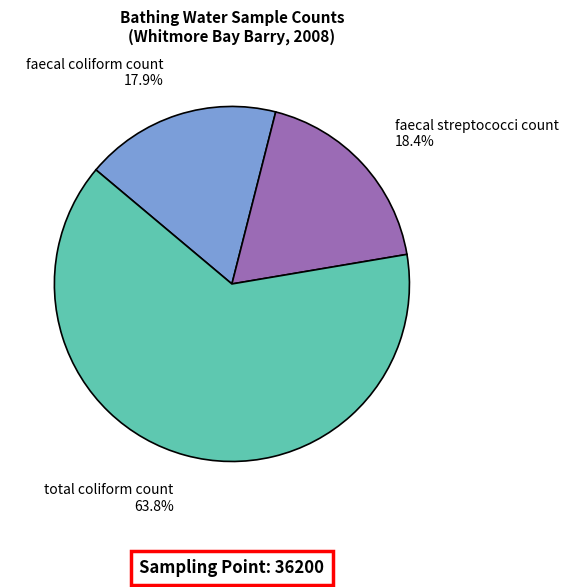

Is it true that faecal streptococci count is 18% of the pie?

True